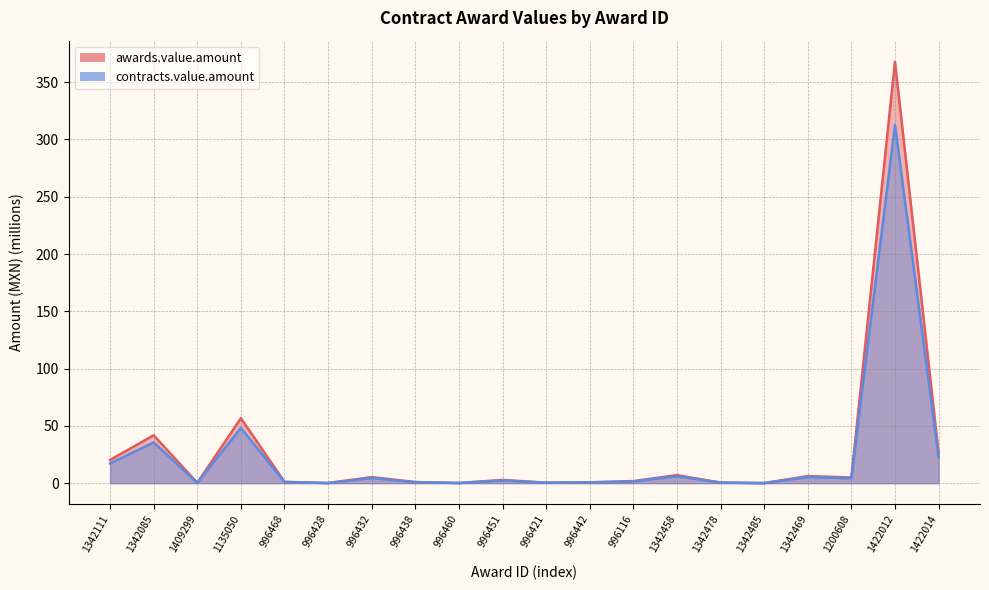

What is the total value across all series at 1409299?

0.5